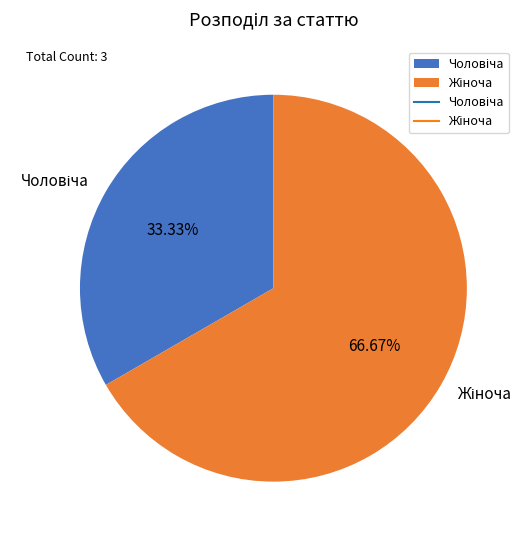

Rank the categories by value from lowest to highest.

Чоловіча, Жіноча